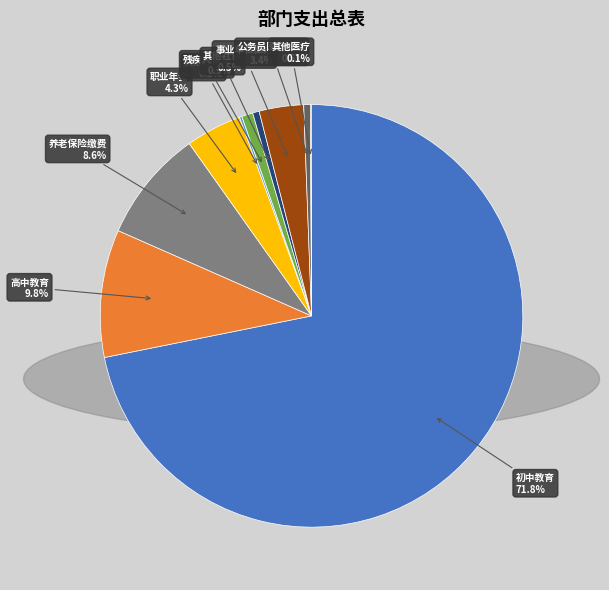

Is there any slice that represents more than half of the pie?

Yes